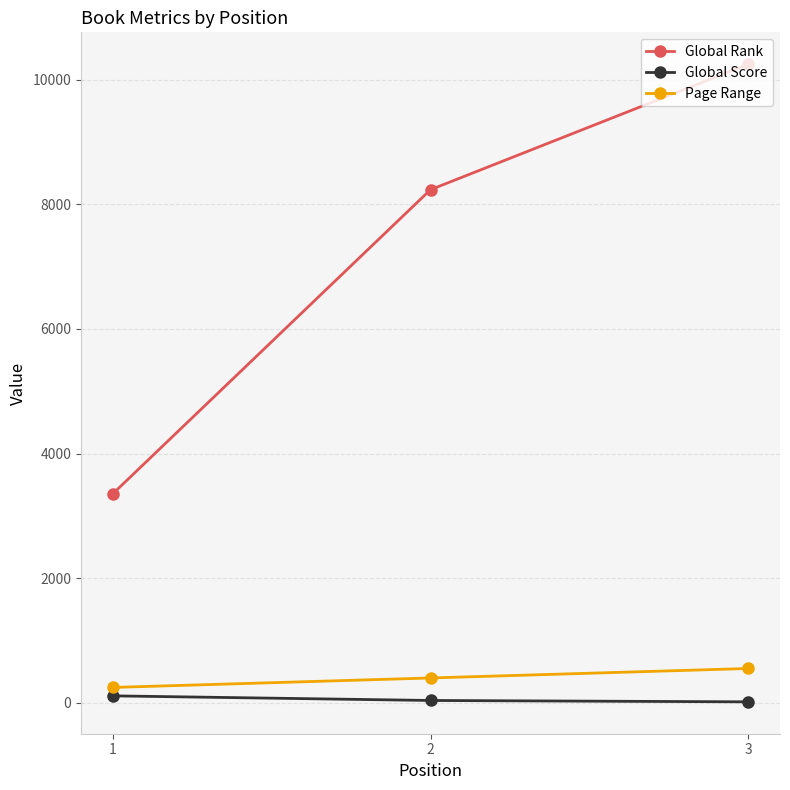

Rank the series by their maximum value, from highest to lowest.

Global Rank, Page Range, Global Score